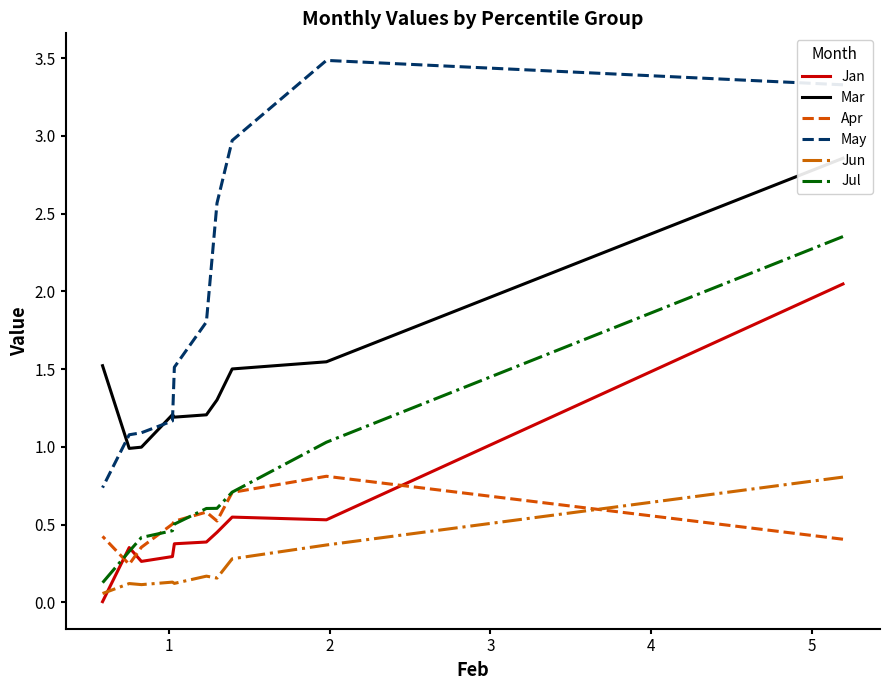

Is it true that Mar equals 4.1 at 0?

False